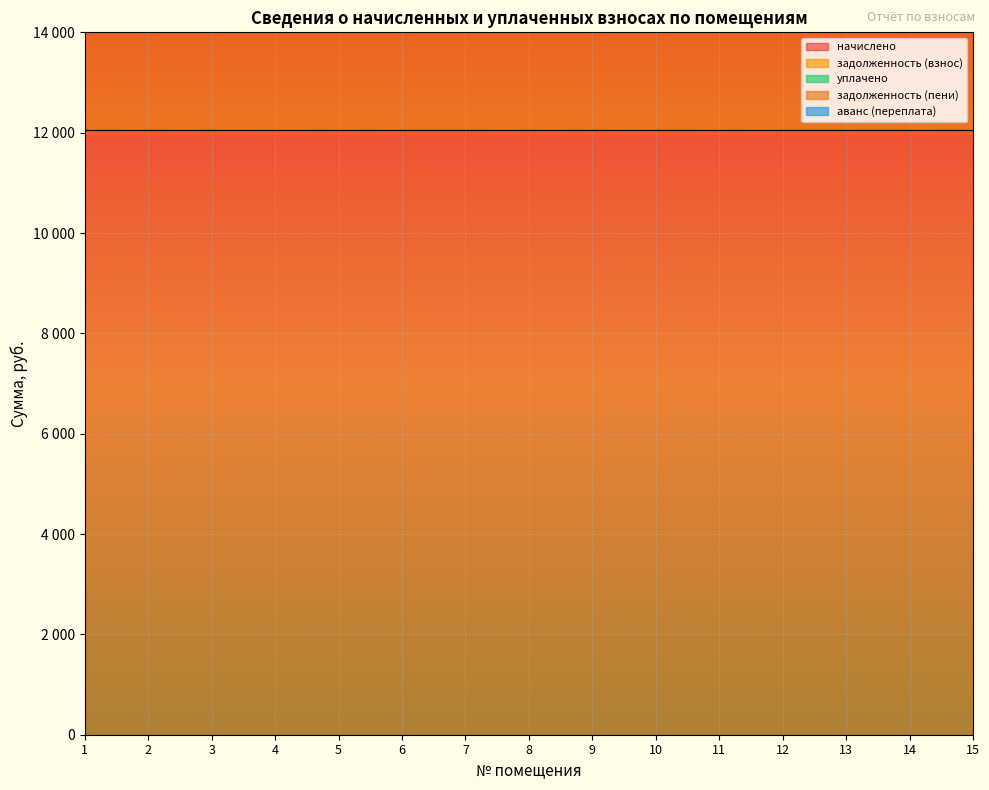

True or false: начислено has more than 0 points higher than both neighbors.

False